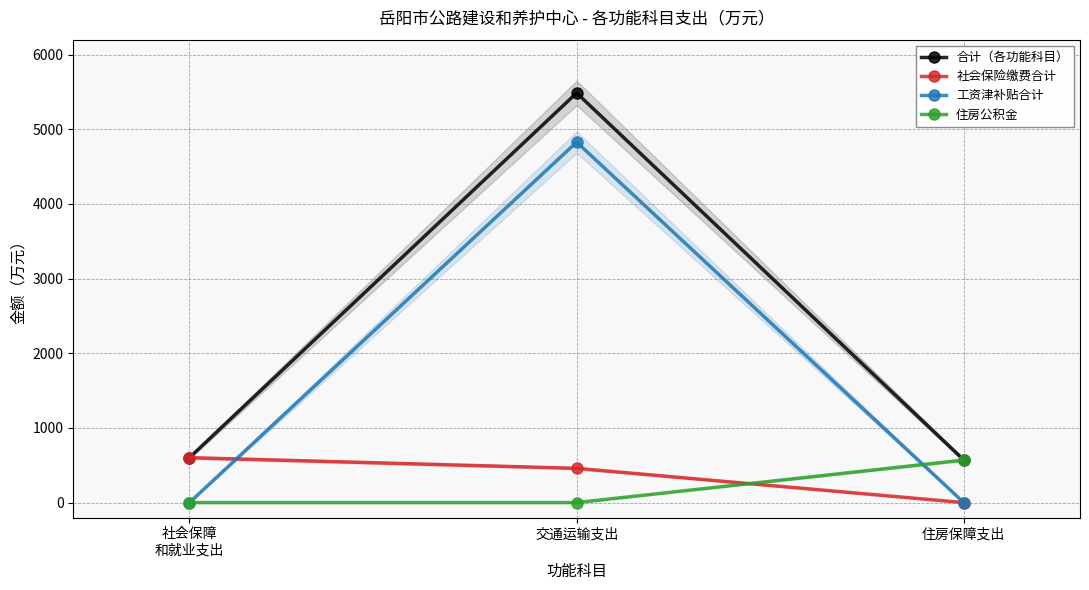

Is it true that 住房公积金 equals 772.8 at 住房保障支出?

False